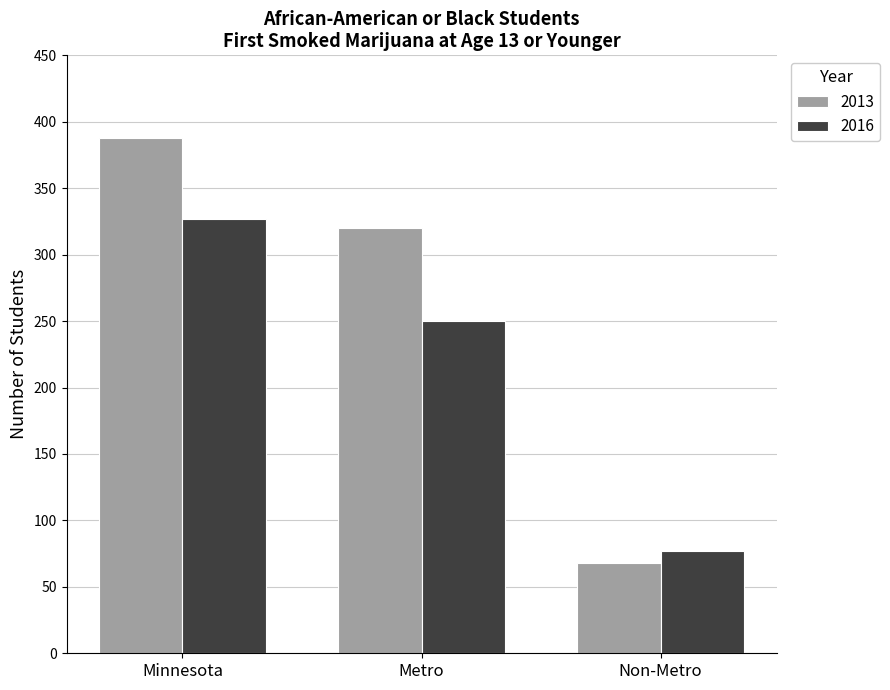

Reading left to right, list all the values displayed in this chart.

2013: 388	320	68
2016: 327	250	77